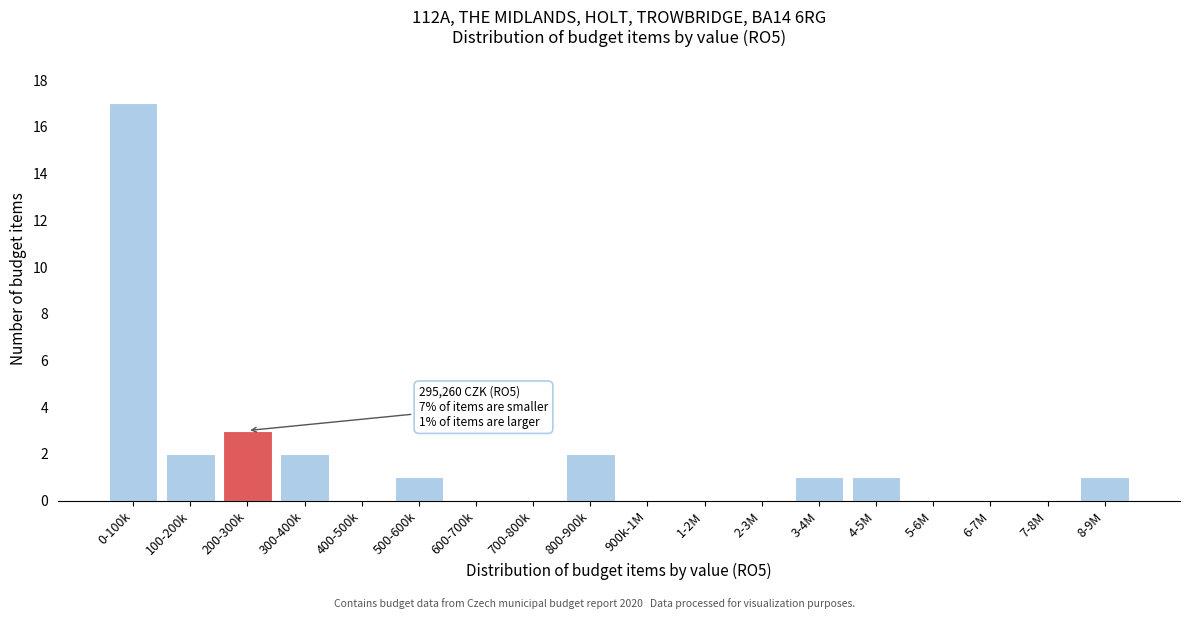

Reading left to right, transcribe all the data shown in this chart.

0-100k=17	100-200k=2	200-300k=3	300-400k=2	400-500k=0	500-600k=1	600-700k=0	700-800k=0	800-900k=2	900k-1M=0	1-2M=0	2-3M=0	3-4M=1	4-5M=1	5-6M=0	6-7M=0	7-8M=0	8-9M=1